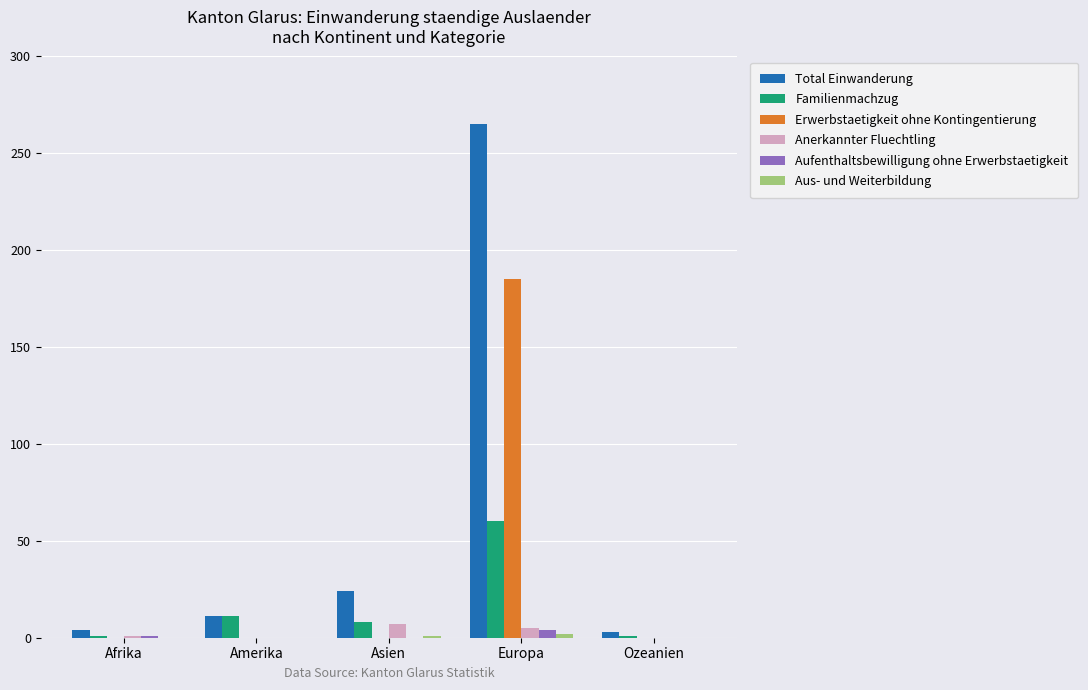

Count the Aufenthaltsbewilligung ohne Erwerbstaetigkeit values in the range 0 to 1.

4